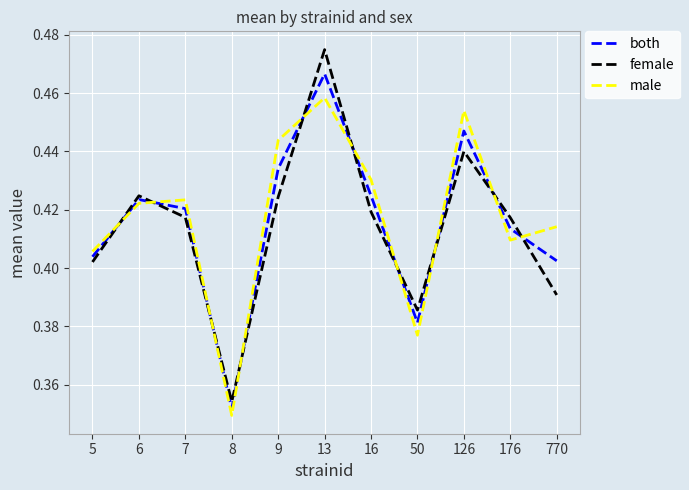

True or false: female and male cross at least once.

True